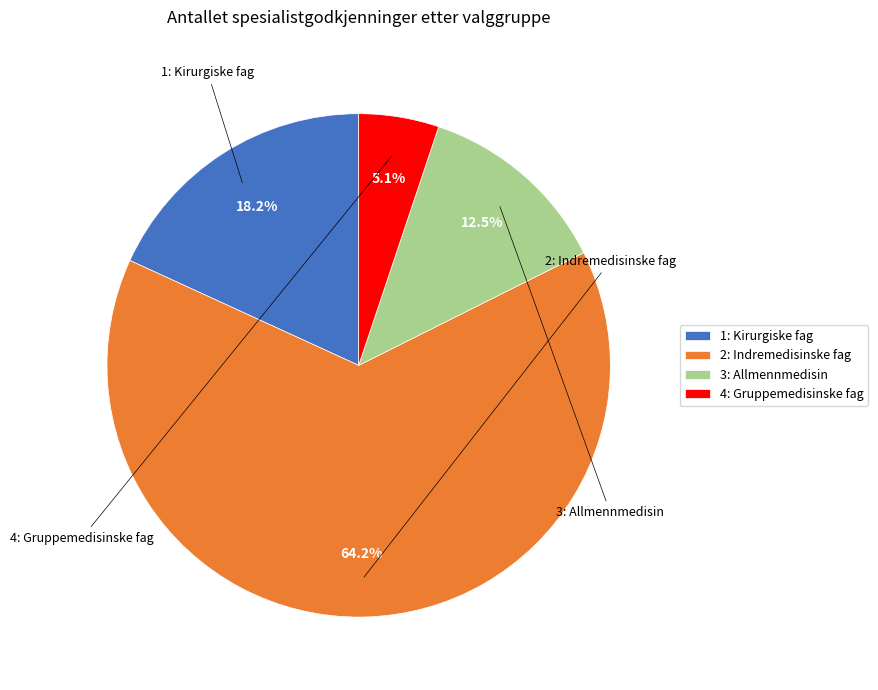

To the nearest percent, what percentage of the pie is 4: Gruppemedisinske fag?

5%